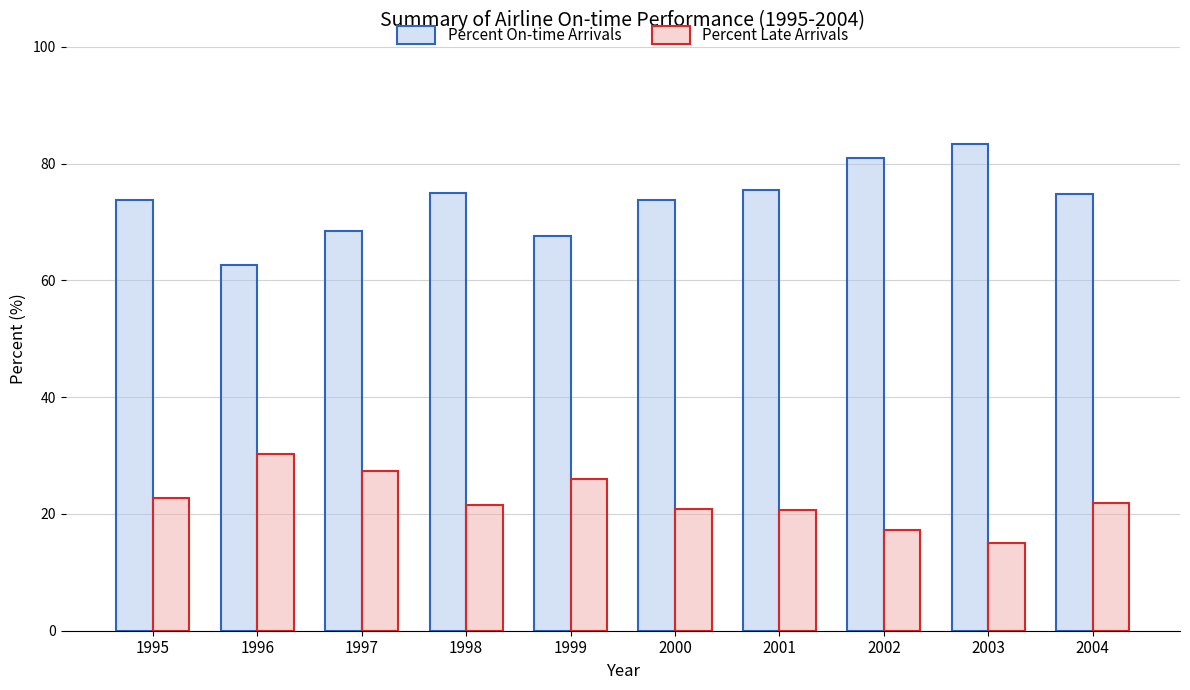

What are all the series names shown in the legend?

Percent On-time Arrivals, Percent Late Arrivals